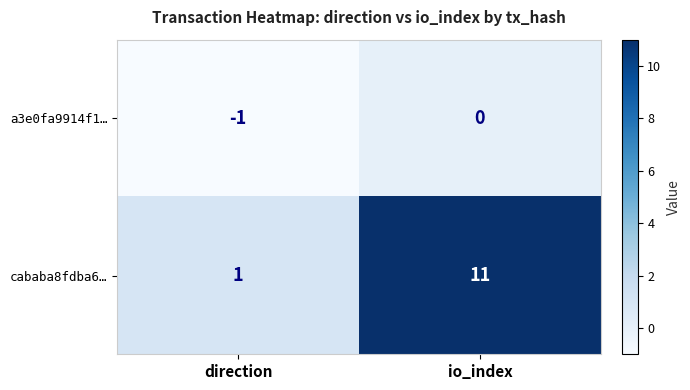

Between direction and io_index, which series saw the biggest shift?

cababa8fdba6…